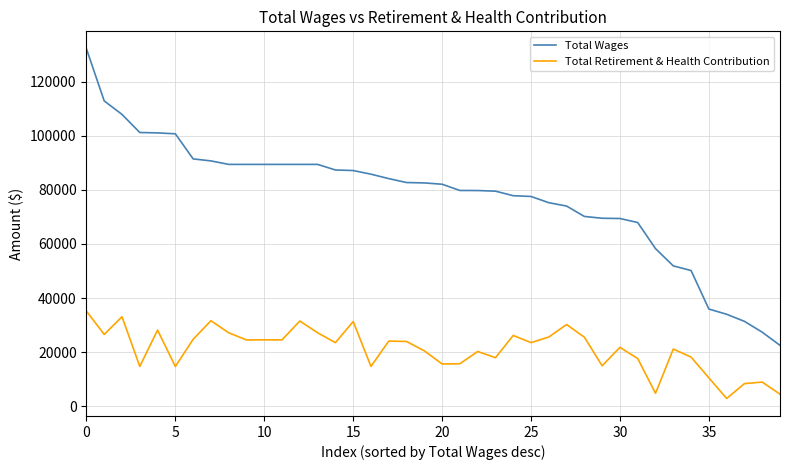

At how many categories does at least one series exceed 95287?

6